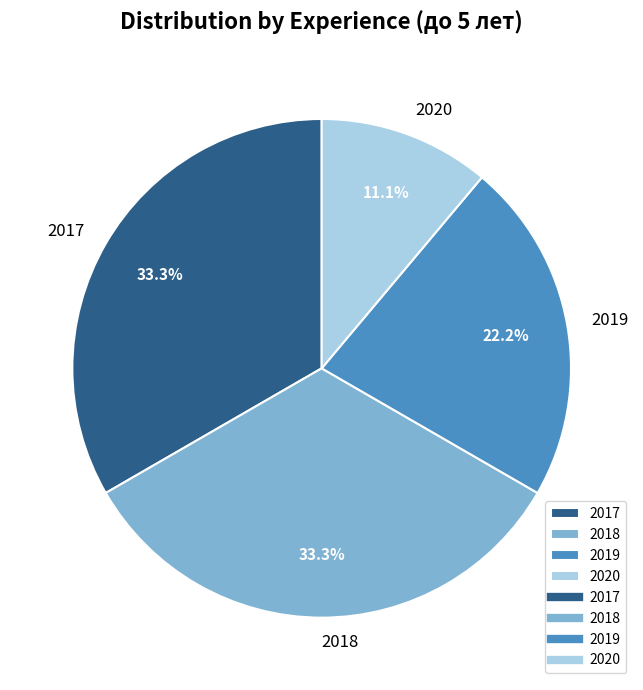

To the nearest percent, what is the average slice percentage?

25%